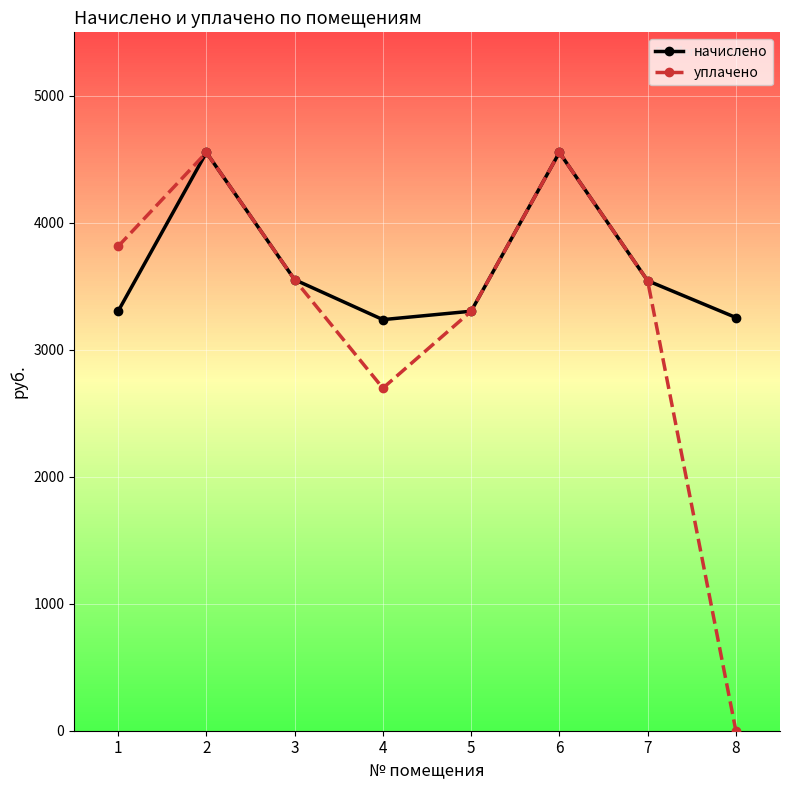

True or false: начислено has more than 0 points higher than both neighbors.

True